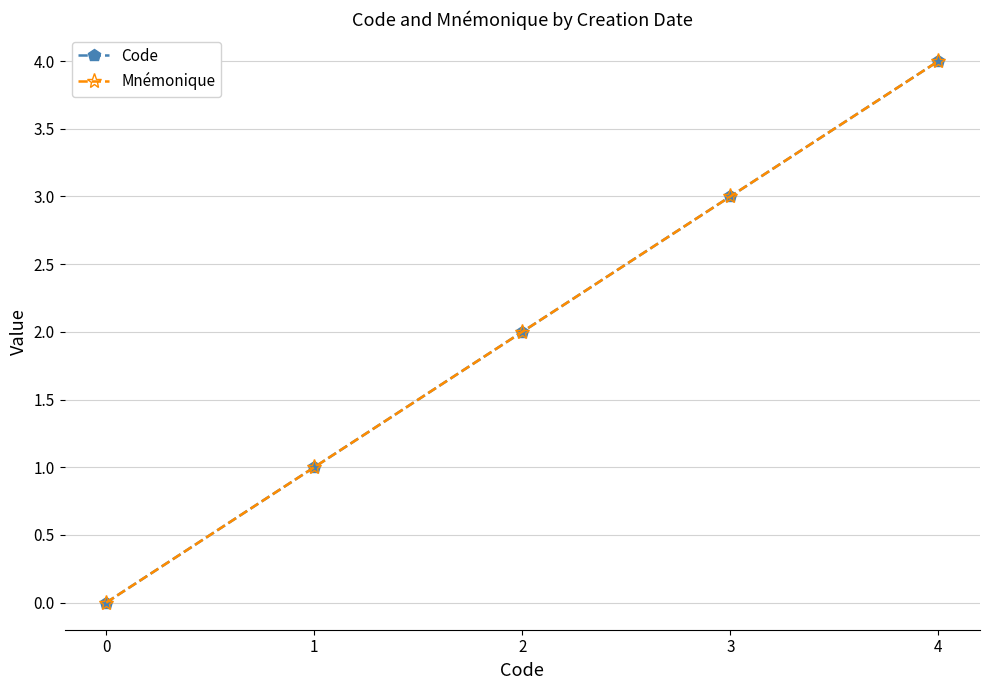

Does the chart have visible grid lines?

Yes